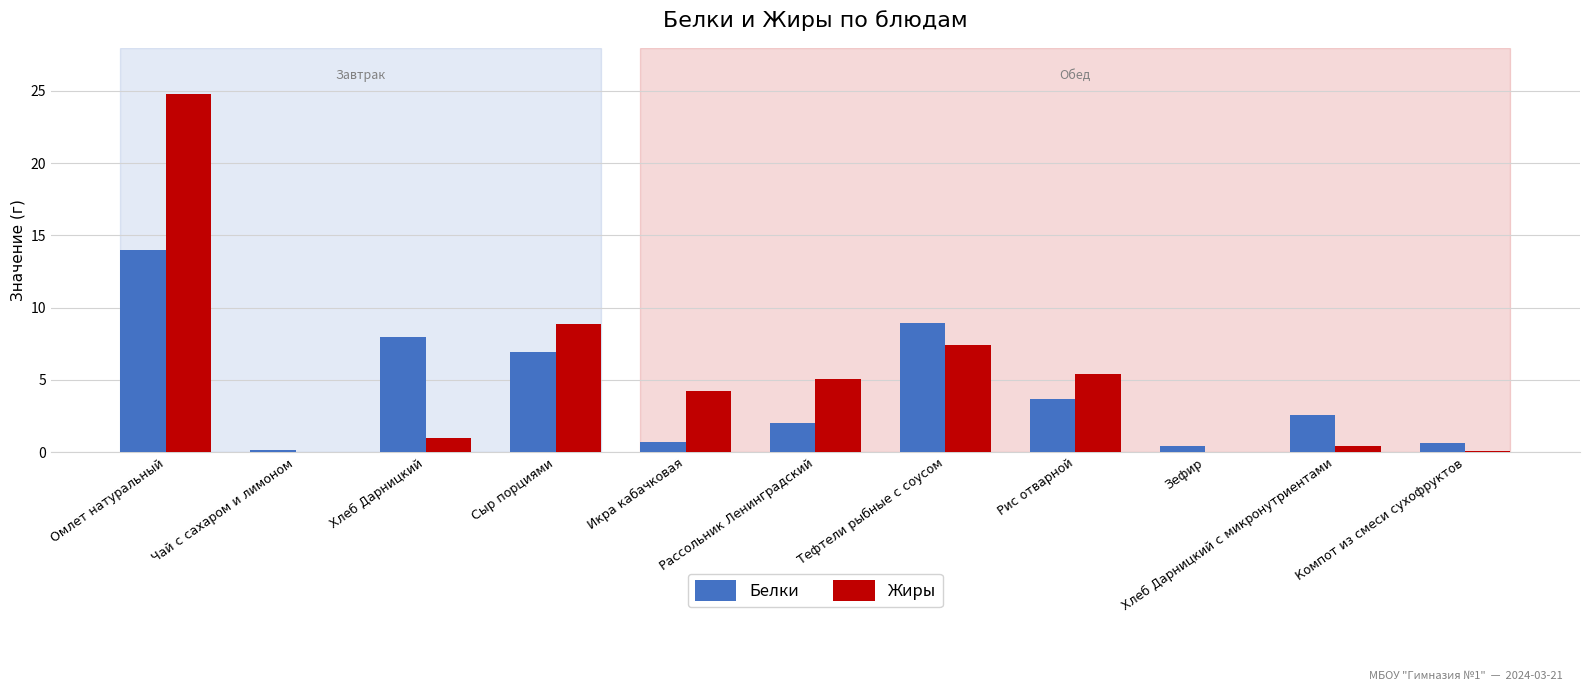

What is the total value across all series at Рассольник Ленинградский?

7.1